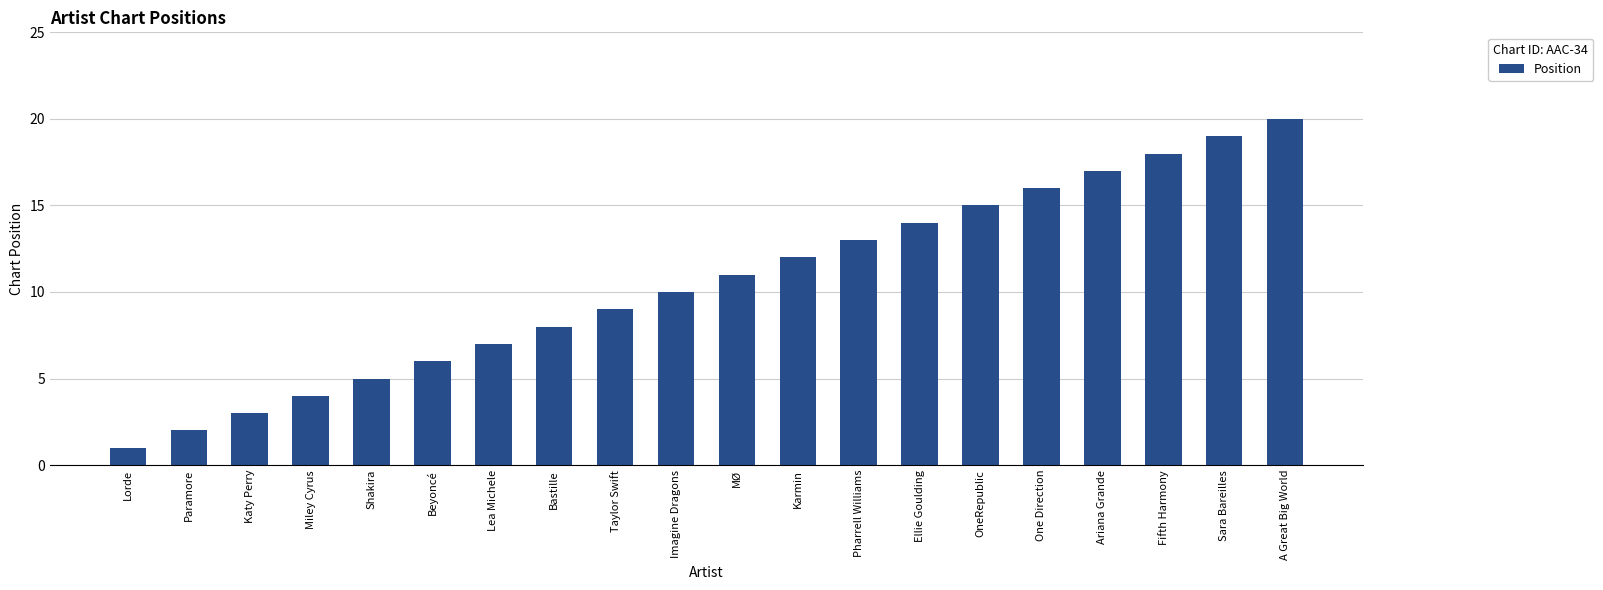

What is the difference between the maximum and minimum values?

19